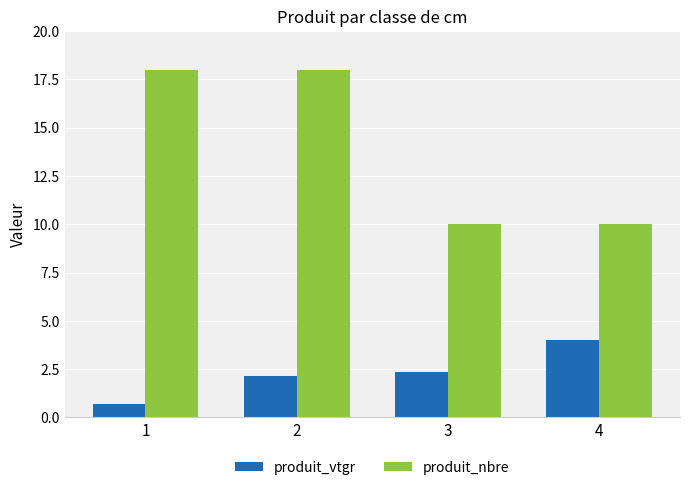

What is the average value of the produit_nbre series?

14.0